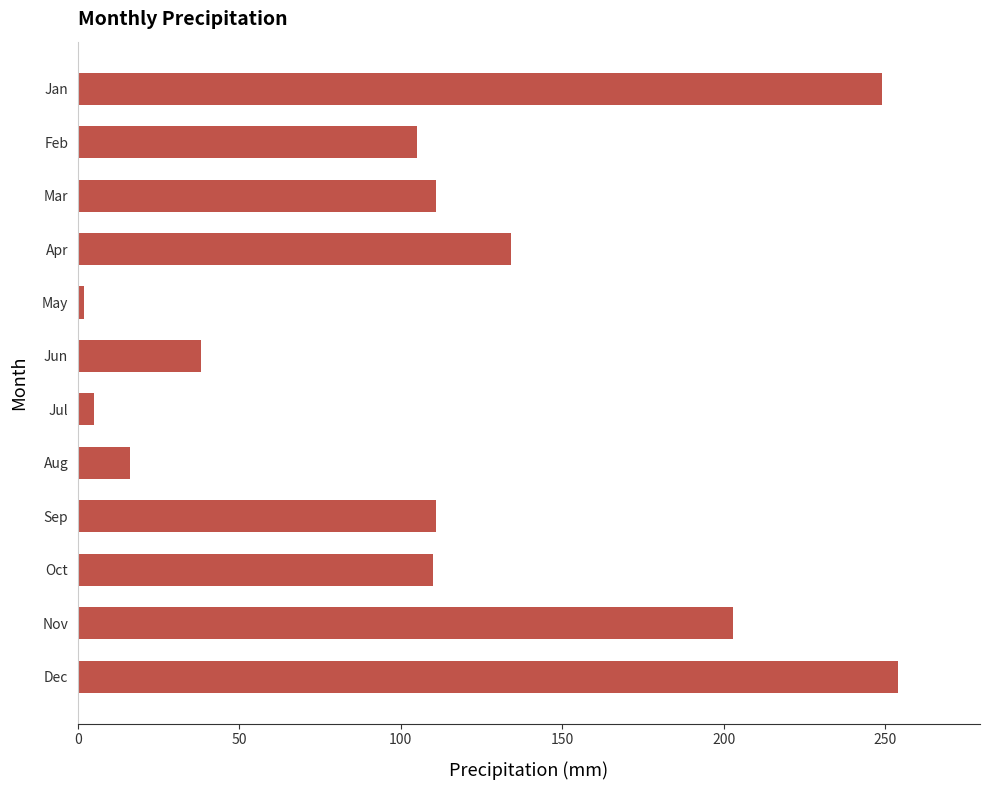

What is the sum of all values?

1338